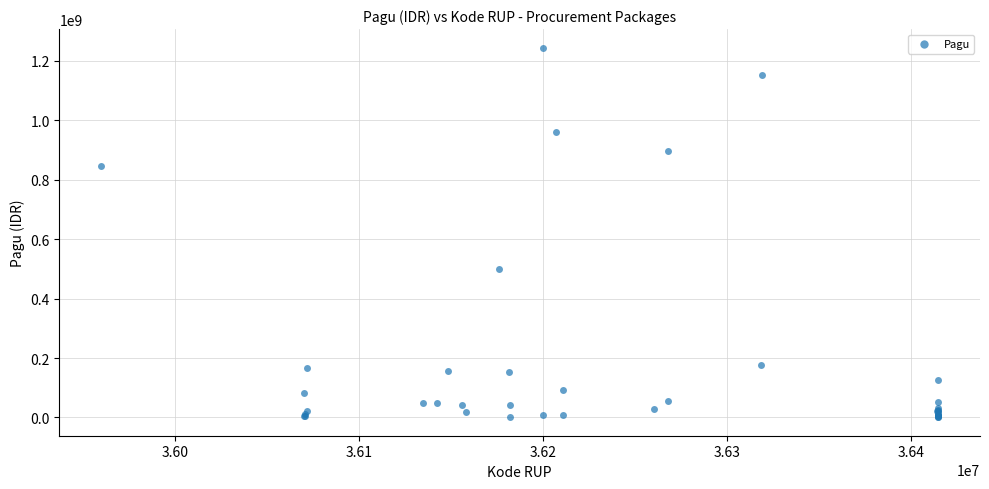

What Y value in the scatter plot is closest to 622840000?

499932000